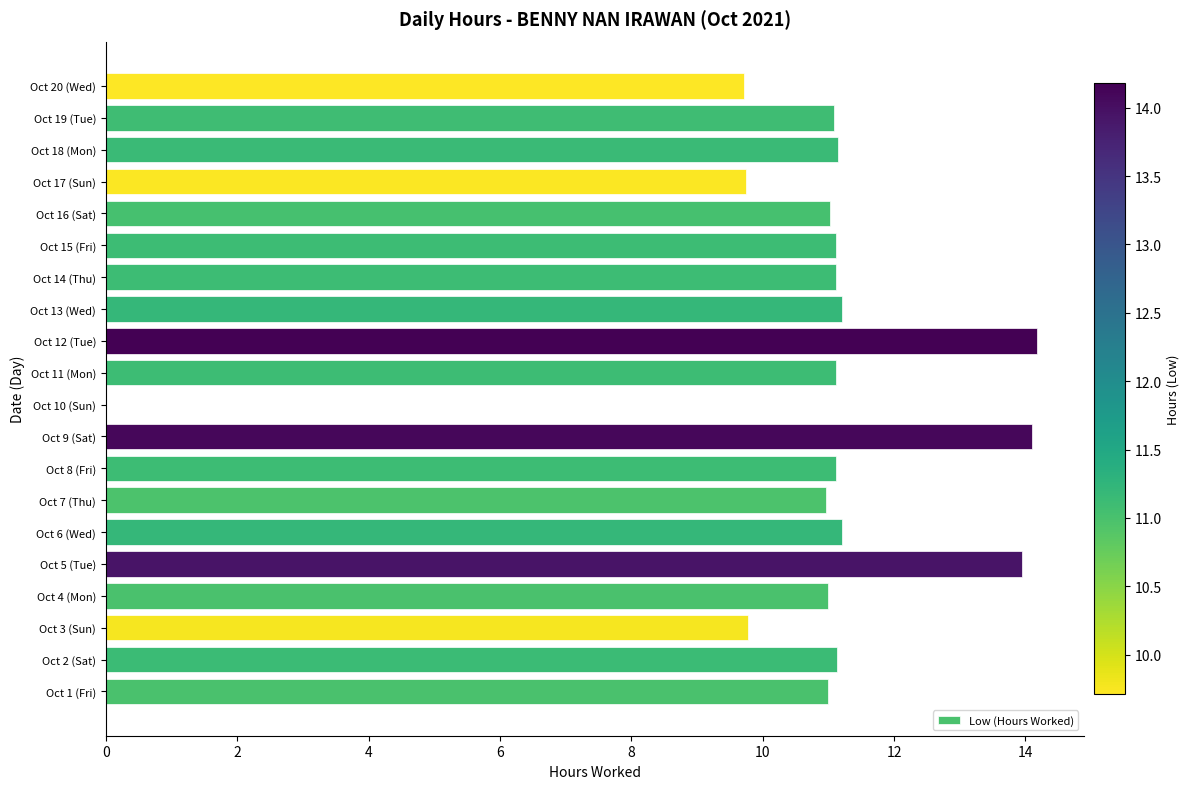

Approximately how many times larger is the value at Oct 1 (Fri) compared to Oct 6 (Wed)?

1.0